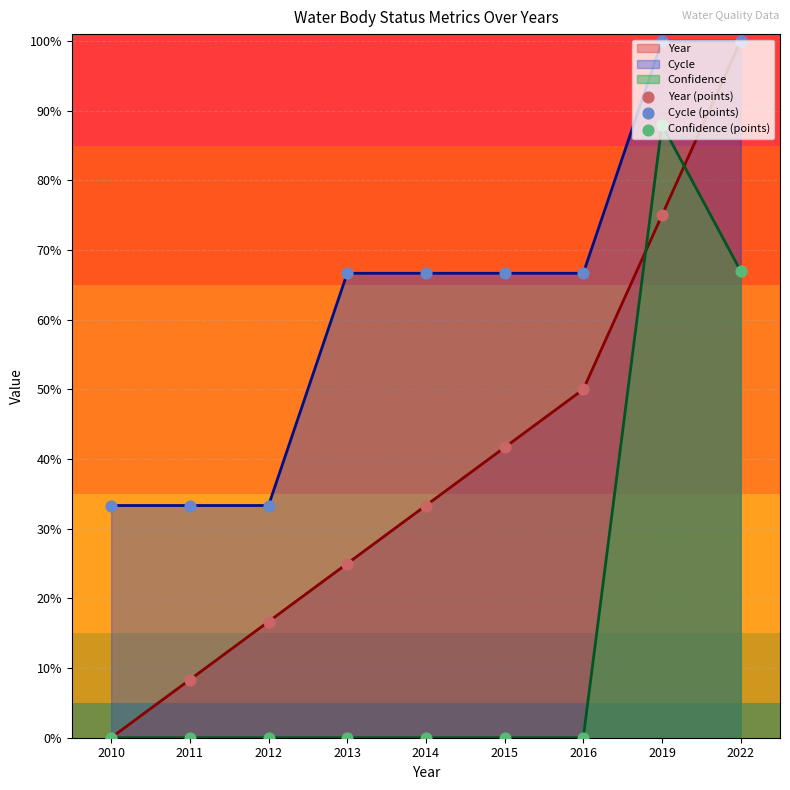

Which series has the widest spread of Y values?

Year (points)